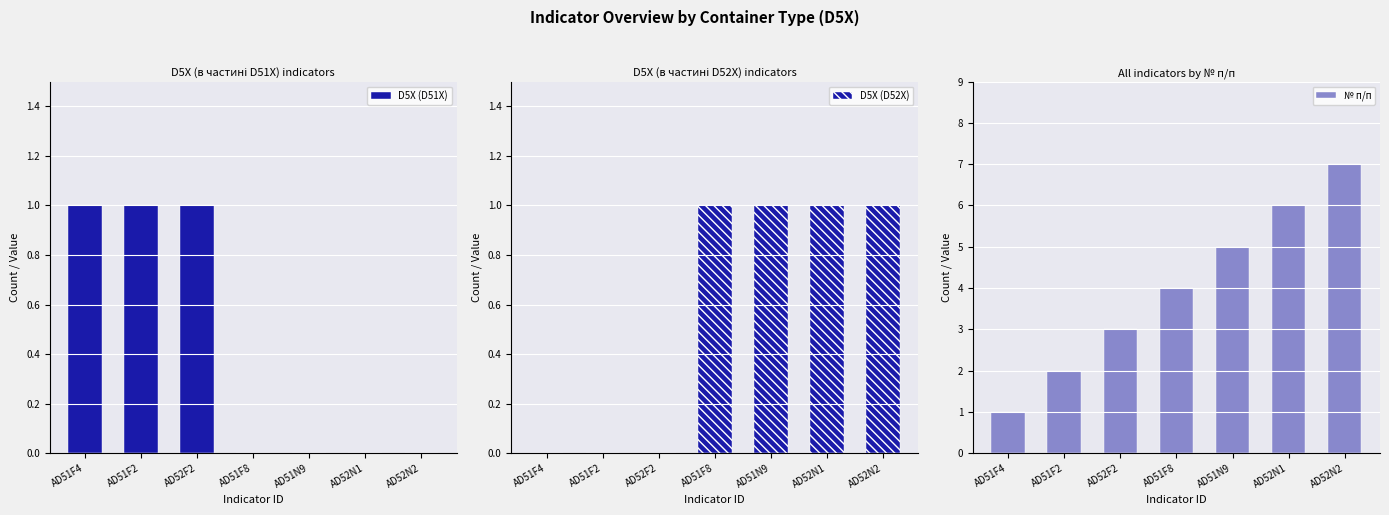

List the labels in order of № п/п value, largest first.

AD52N2, AD52N1, AD51N9, AD51F8, AD52F2, AD51F2, AD51F4